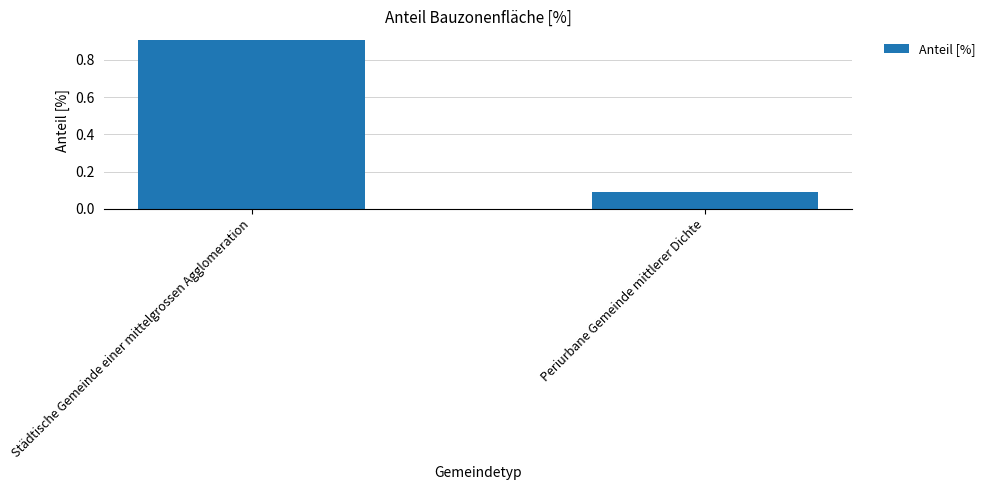

What is the change in value from Städtische Gemeinde einer mittelgrossen Agglomeration to Periurbane Gemeinde mittlerer Dichte?

-0.8